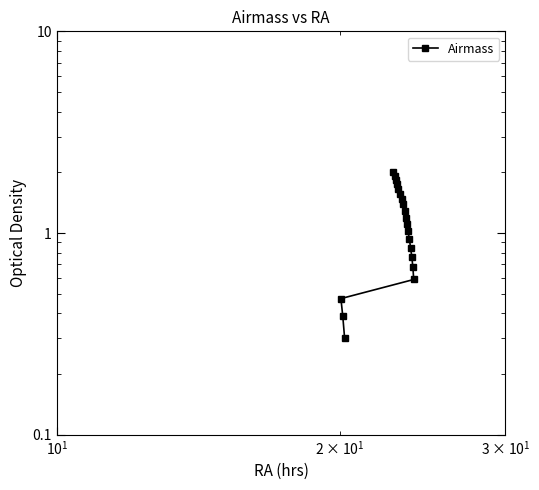

Does the chart have visible grid lines?

No